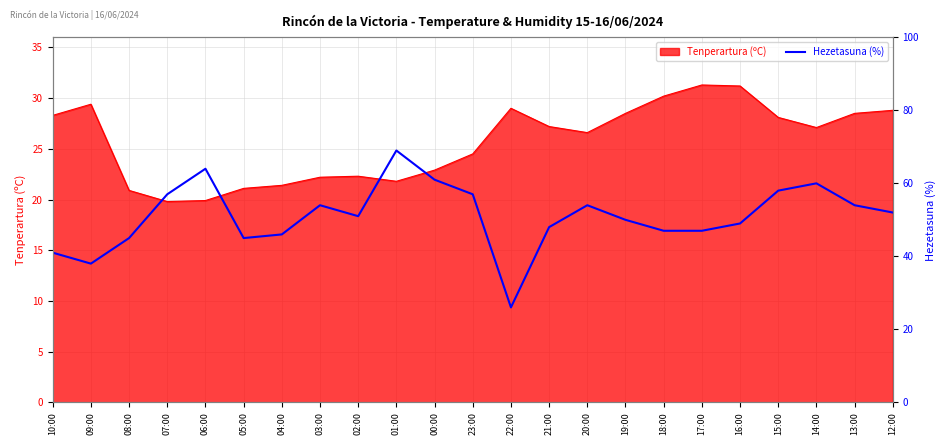

Reading right to left, what are all the values shown in this chart?

52	54	60	58	49	47	47	50	54	48	26	57	61	69	51	54	46	45	64	57	45	38	41